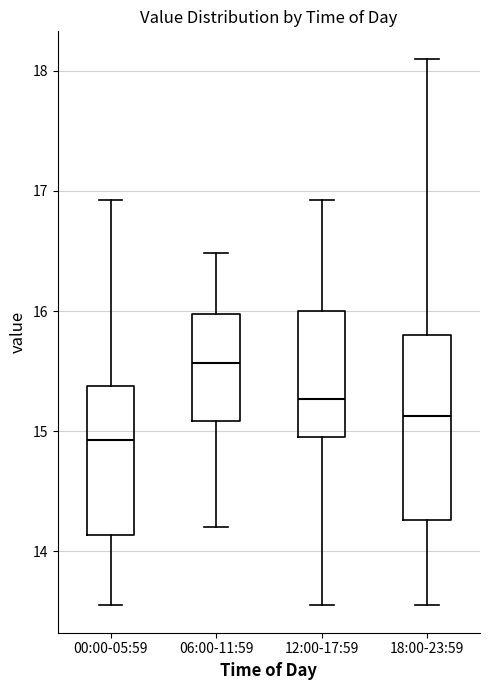

Which box has the lowest median line?

00:00-05:59